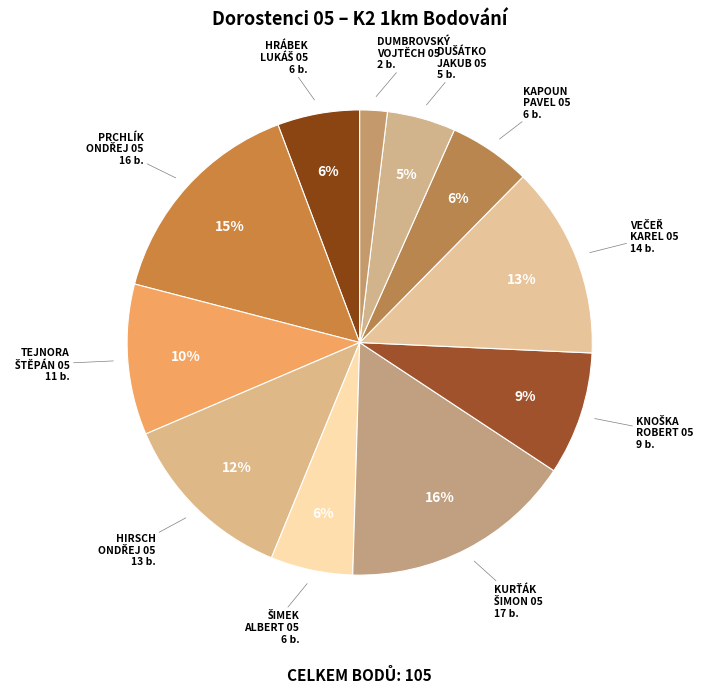

Count the number of slices in the pie.

11